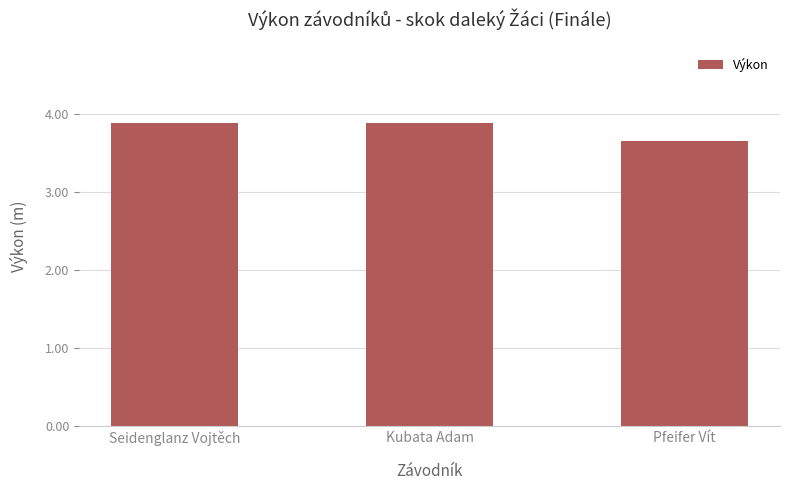

Are the bars horizontal?

No